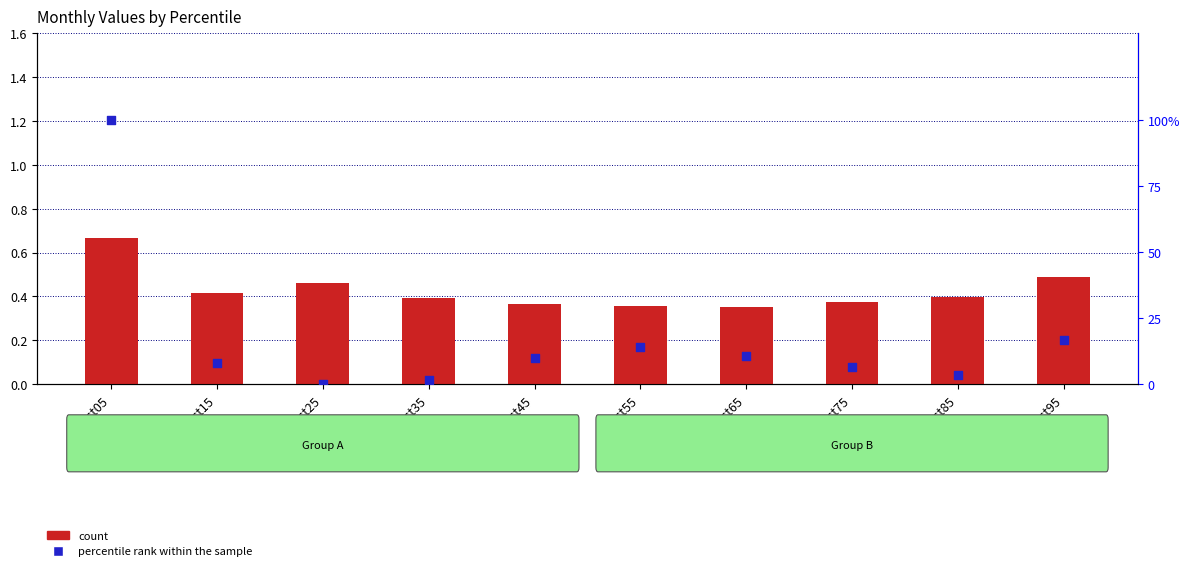

What is the total value across all series at pct95?

17.3